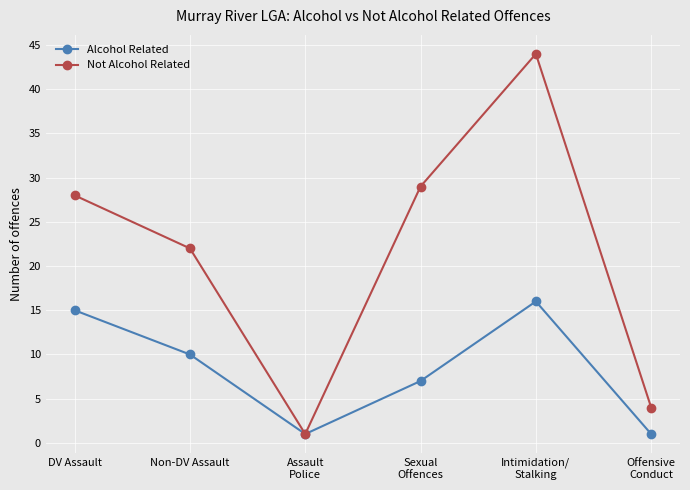

What is the label of the 1st point from the left?

DV Assault